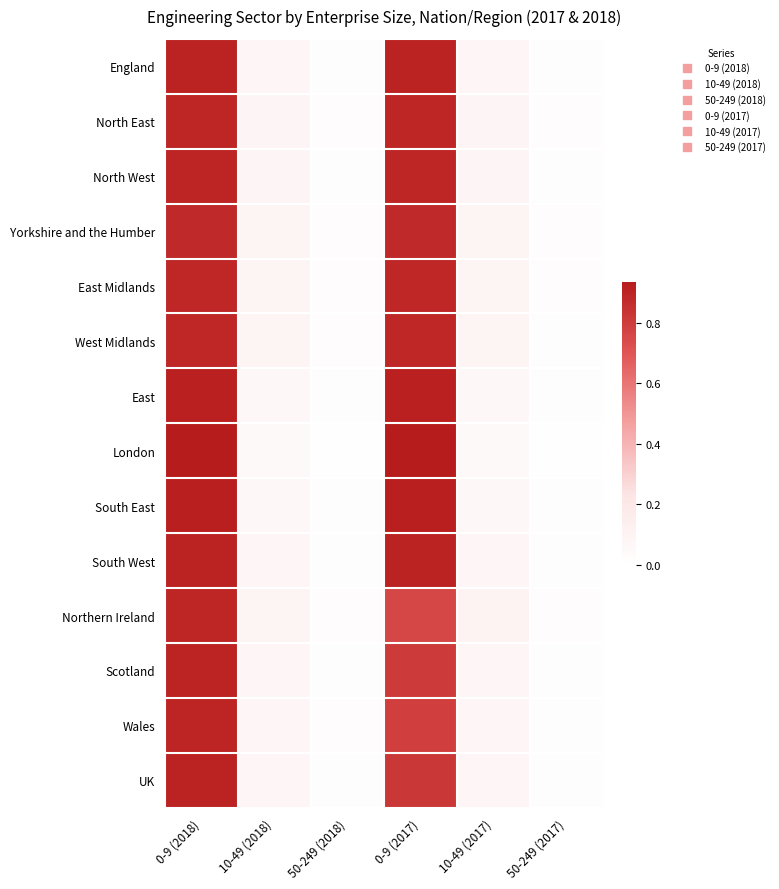

What is the total value across all series at 50-249 (2018)?

0.2